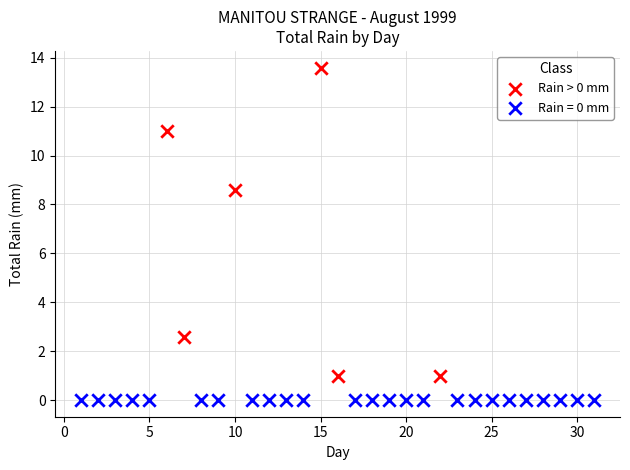

Which series reaches the maximum Y coordinate?

Rain > 0 mm